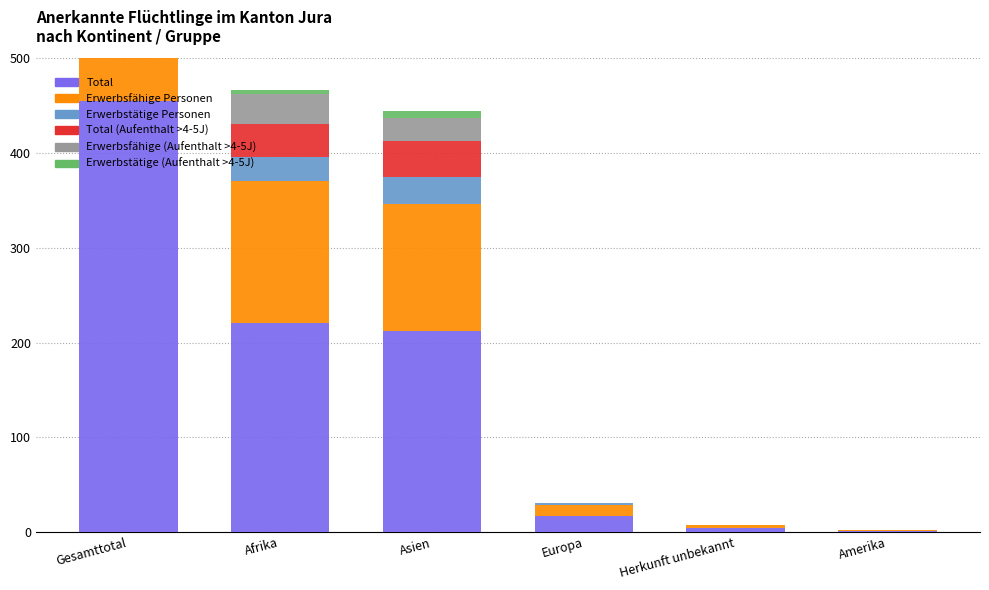

Read the Erwerbsfähige Personen value at Europa, to the nearest 5.

10